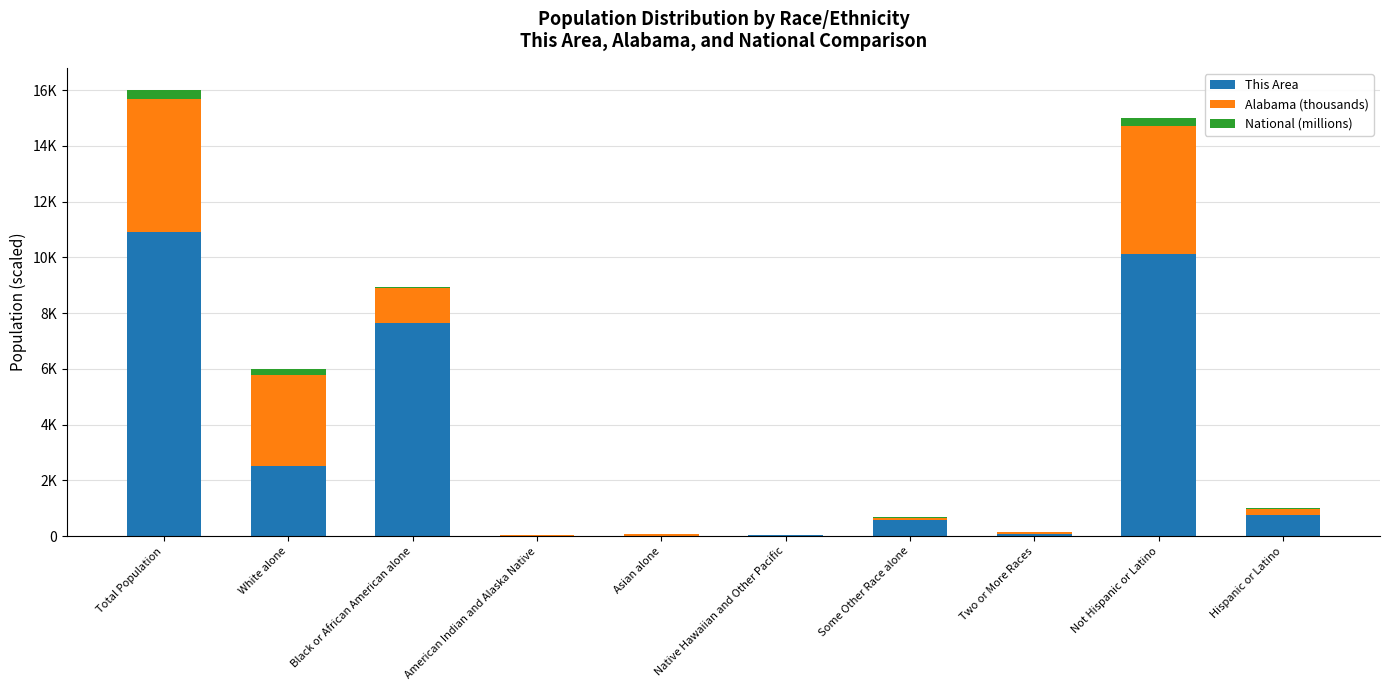

Are the bars horizontal?

No